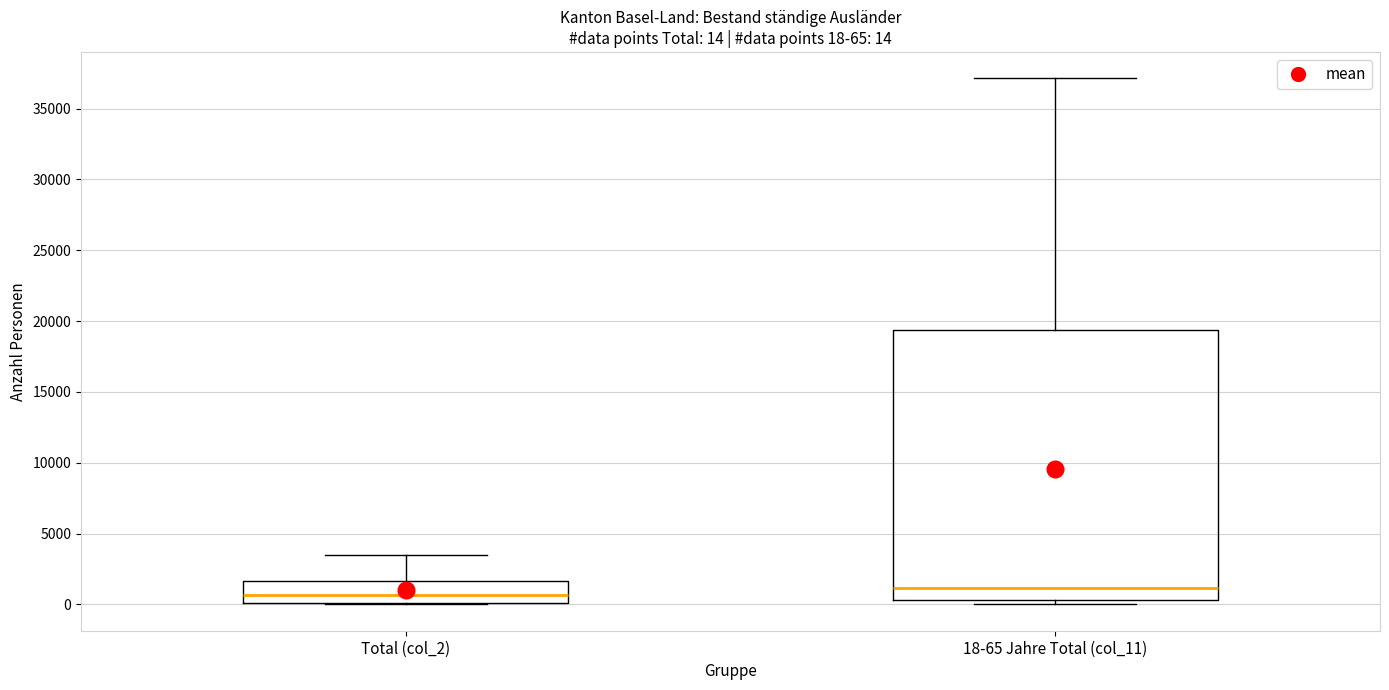

Which box is the tallest, from its lower edge to its upper edge?

18-65 Jahre Total (col_11)